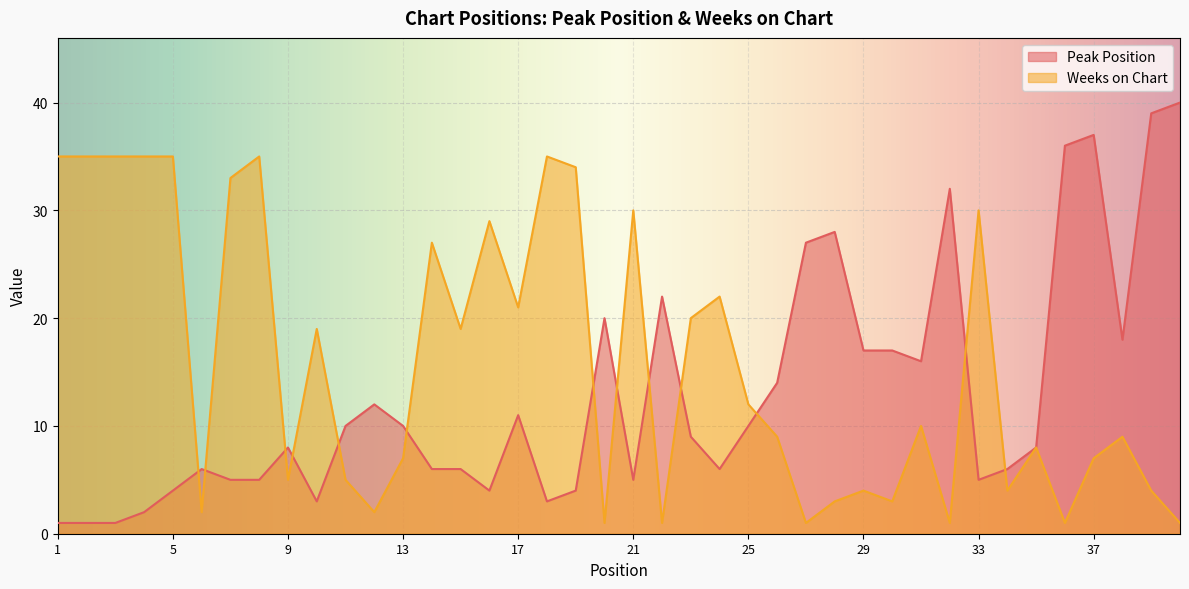

Count the number of data series in this chart.

2